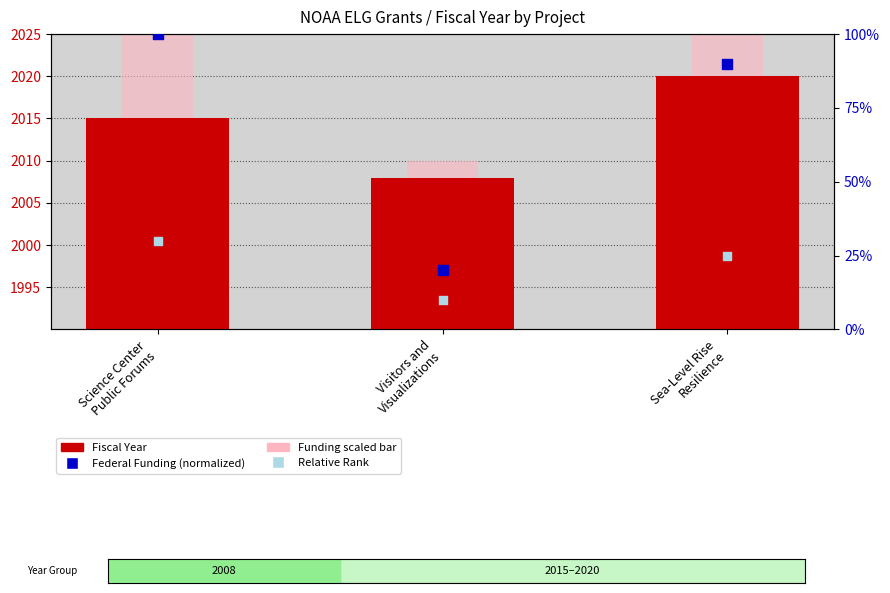

At which category is the sum across all series the highest?

Science Center
Public Forums